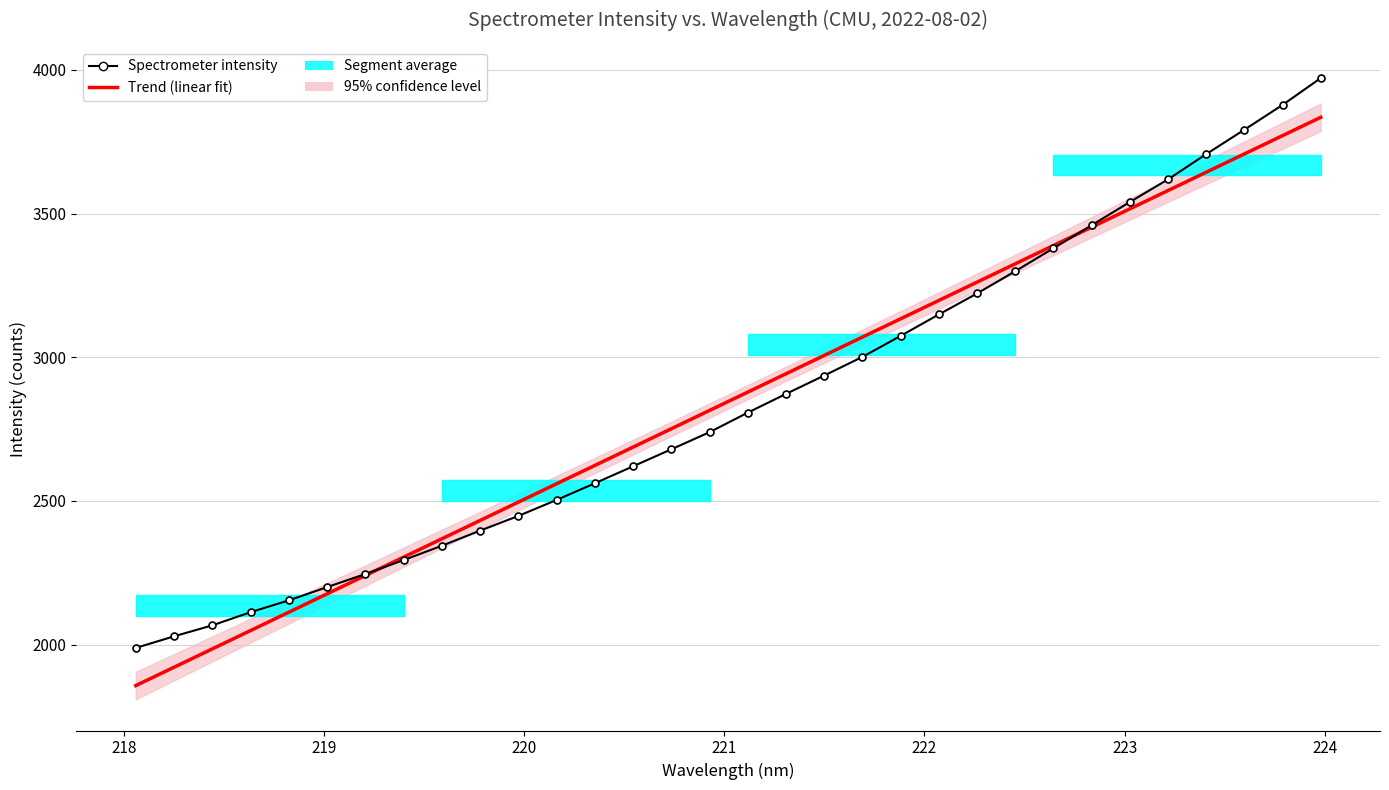

Which series has the largest total across all categories?

Trend (linear fit)